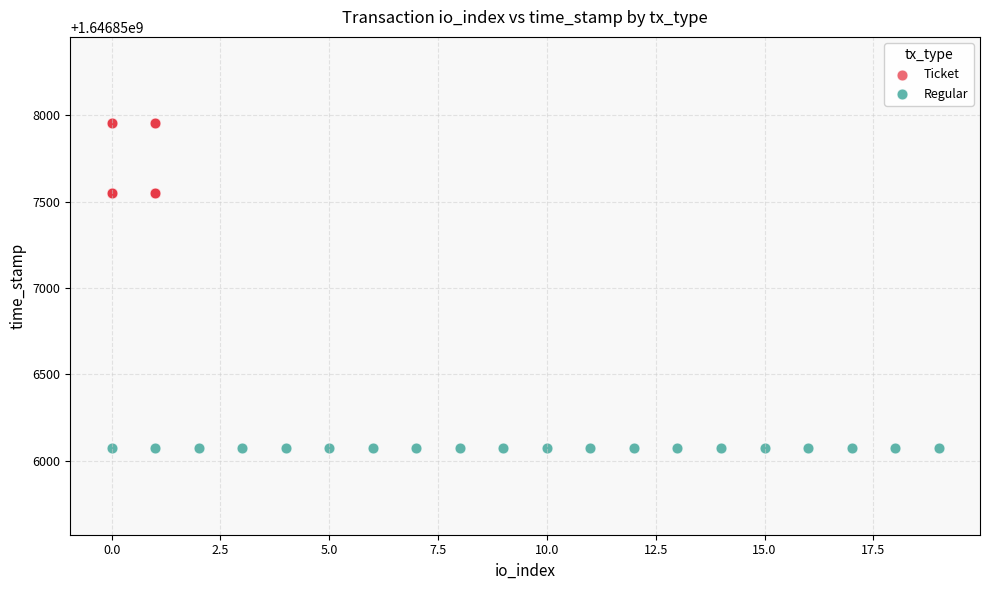

Which series contains the highest Y value?

Ticket